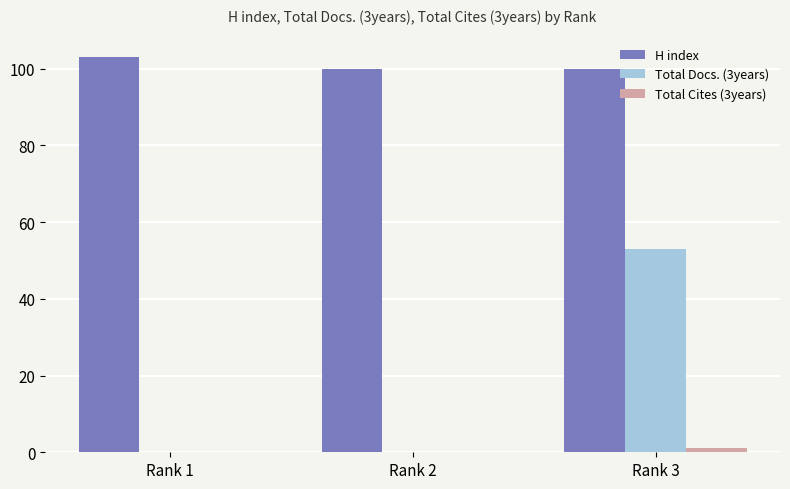

How many groups of bars are there?

3